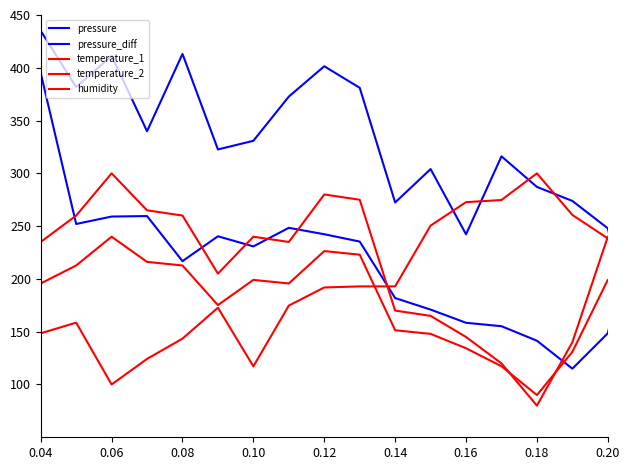

How many lines are shown in the chart?

5